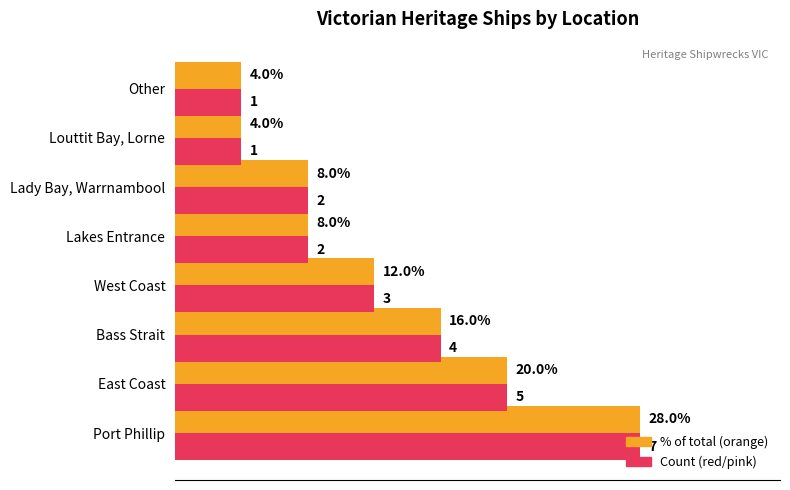

At which category is the sum across all series the highest?

Port Phillip